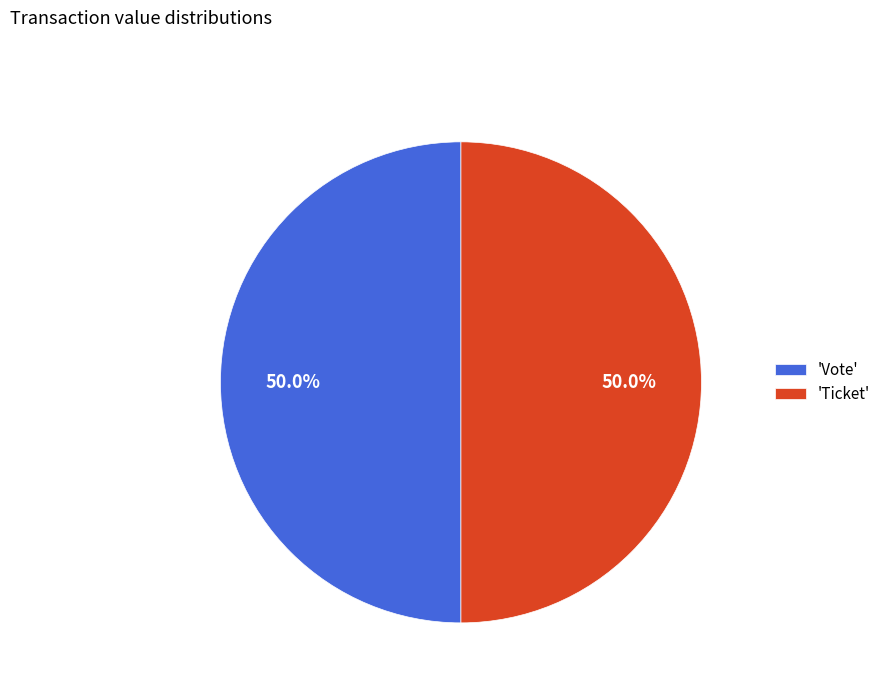

What is the ratio of the value at 'Ticket' to the value at 'Vote'?

1.0